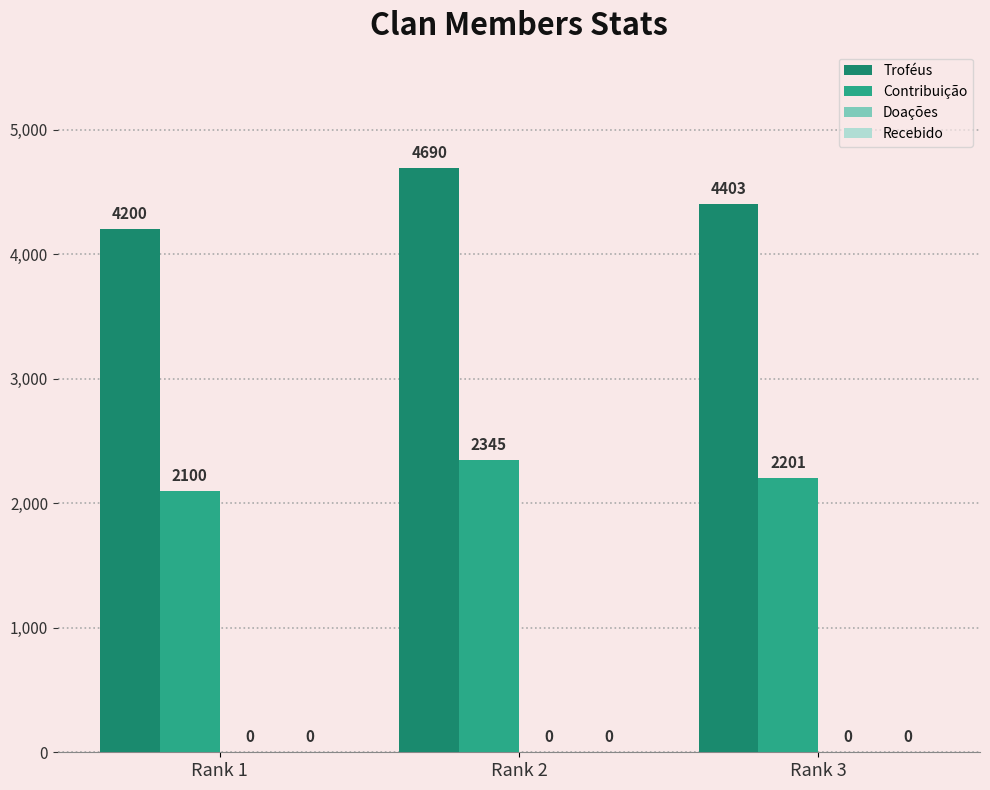

Rank the series by their average value, from highest to lowest.

Troféus, Contribuição